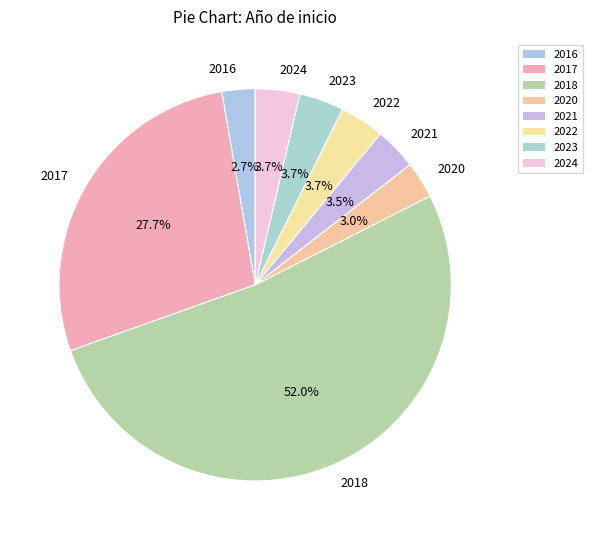

Combined, do 2018 and 2022 account for over 50%?

Yes